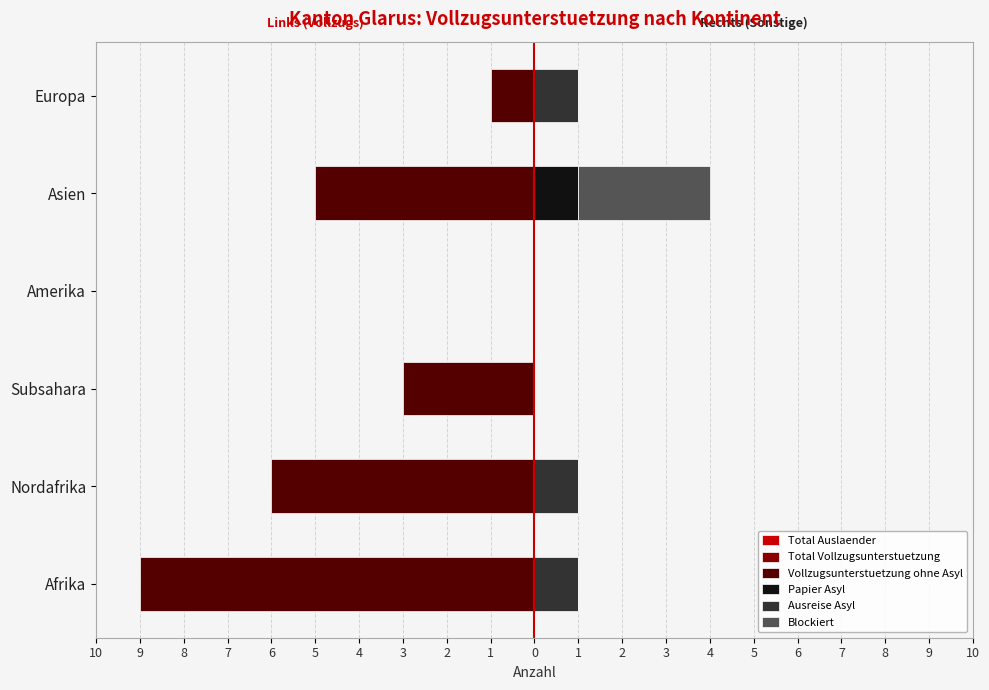

What is the difference between the maximum and minimum values in the Total Auslaender series?

4